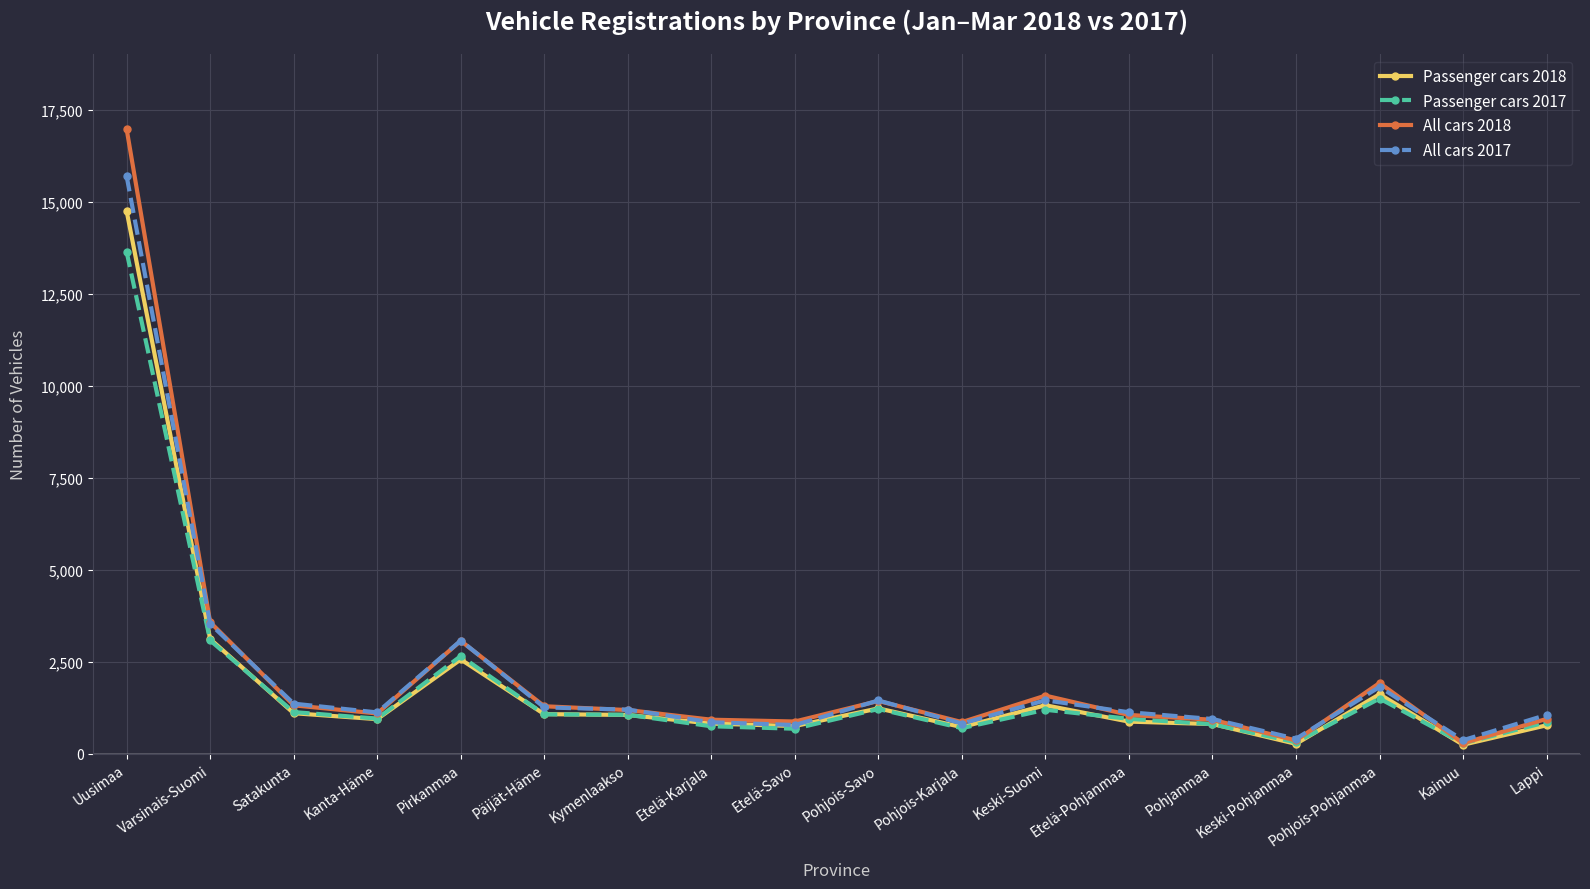

At which category does the chart reach its peak across all series?

Uusimaa